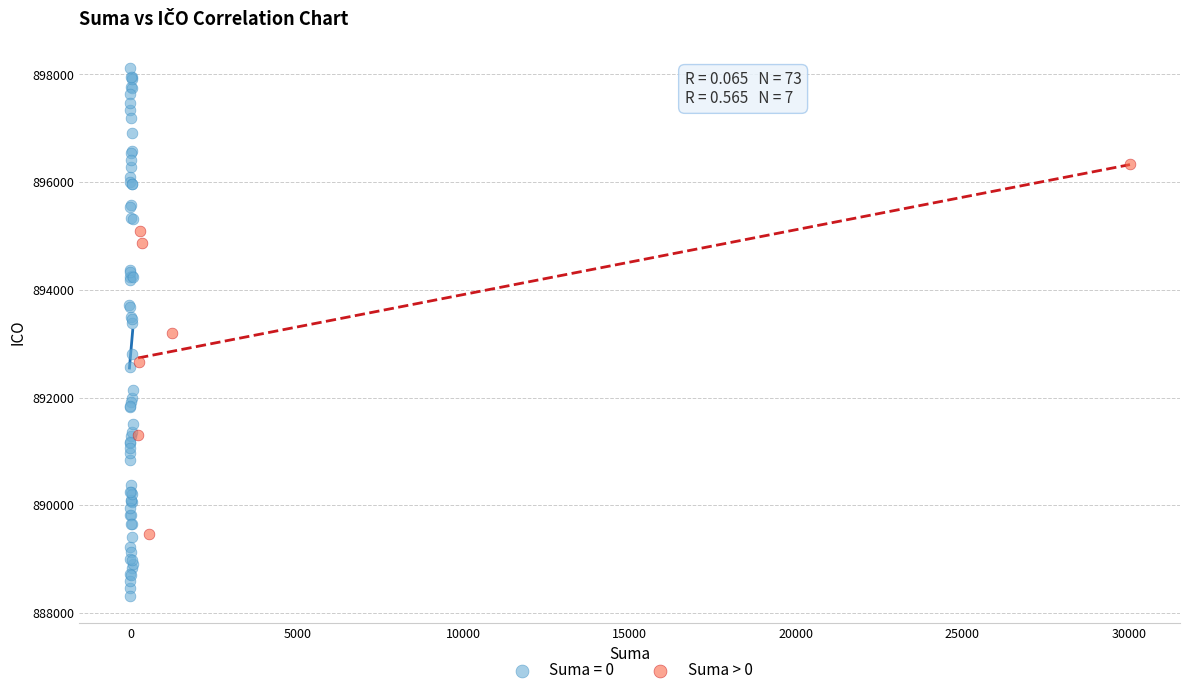

Which series contains the highest Y value?

Suma = 0